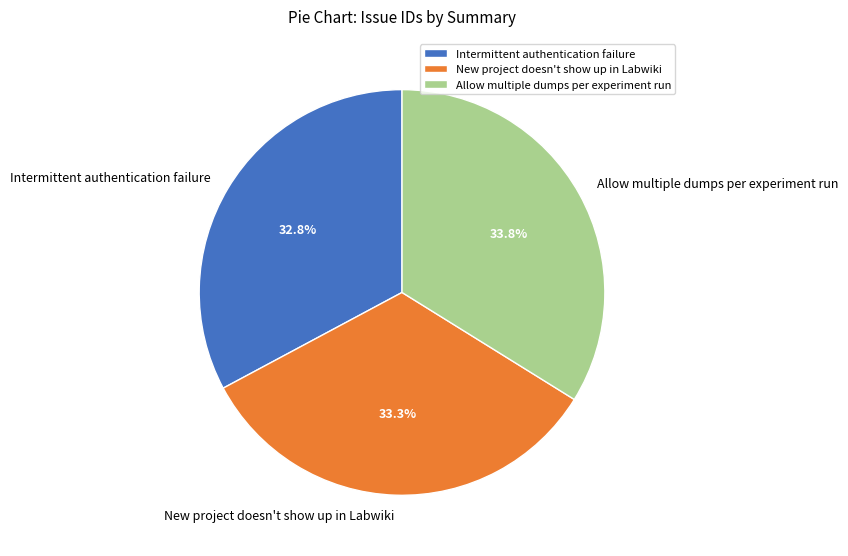

To the nearest percent, what portion does Allow multiple dumps per experiment run represent?

34%